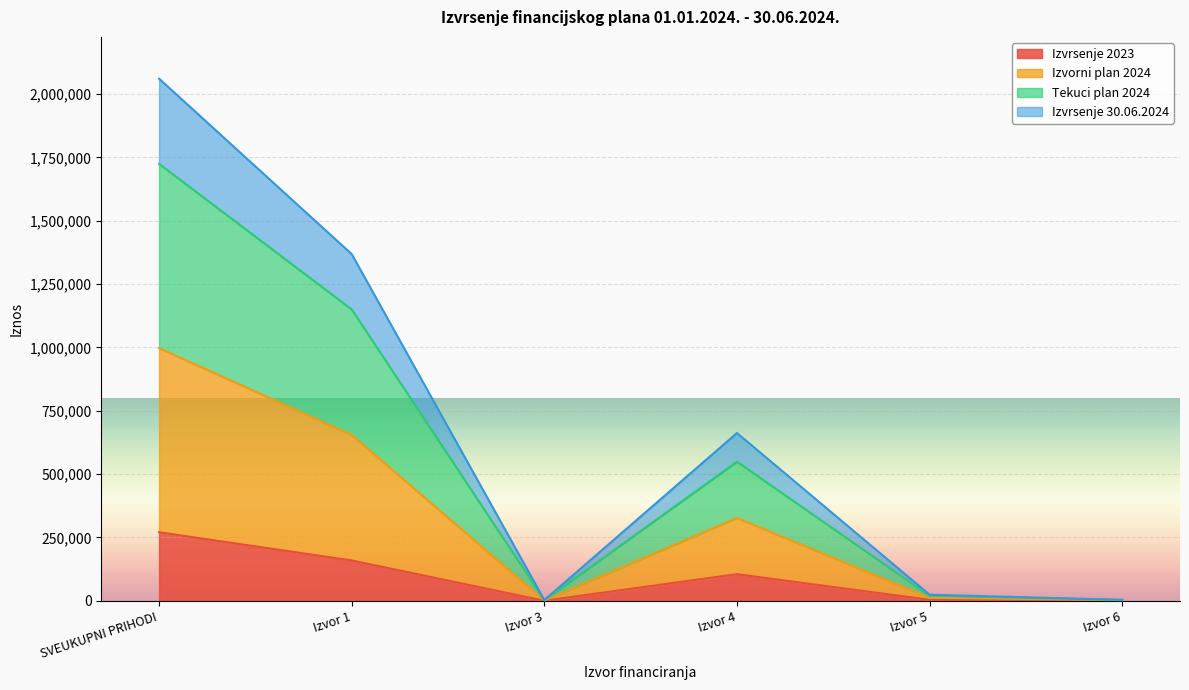

Where is the first local maximum for Izvrsenje 2023?

Izvor 4